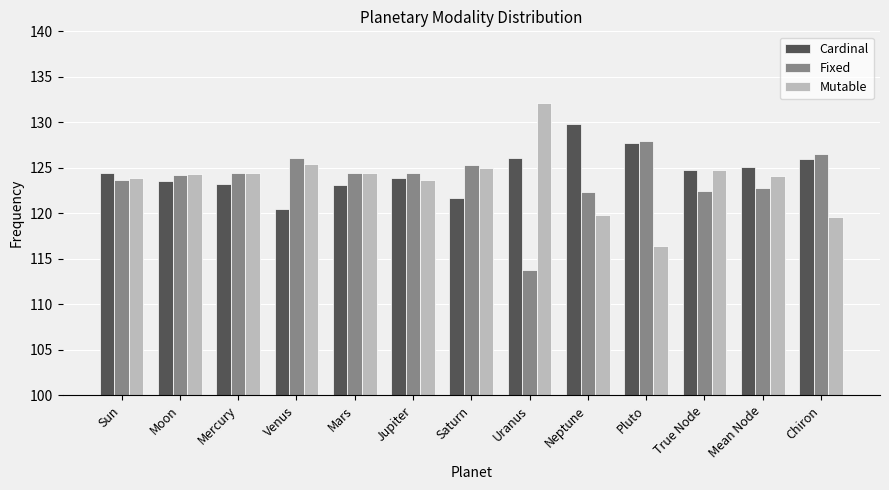

How many bars are there in total?

39